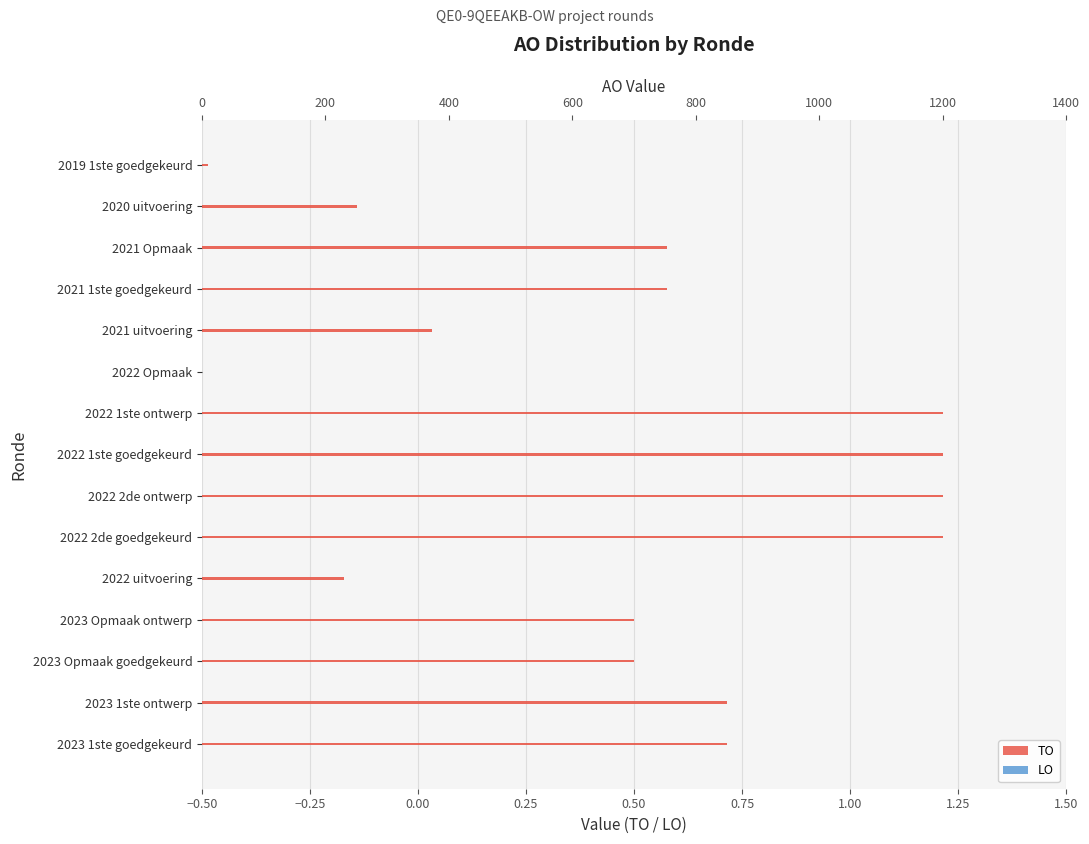

At how many categories does at least one series exceed 801?

6